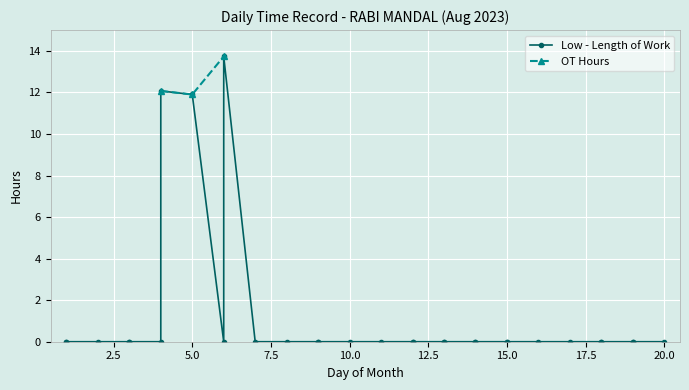

What is the lowest value of the OT Hours series?

11.9